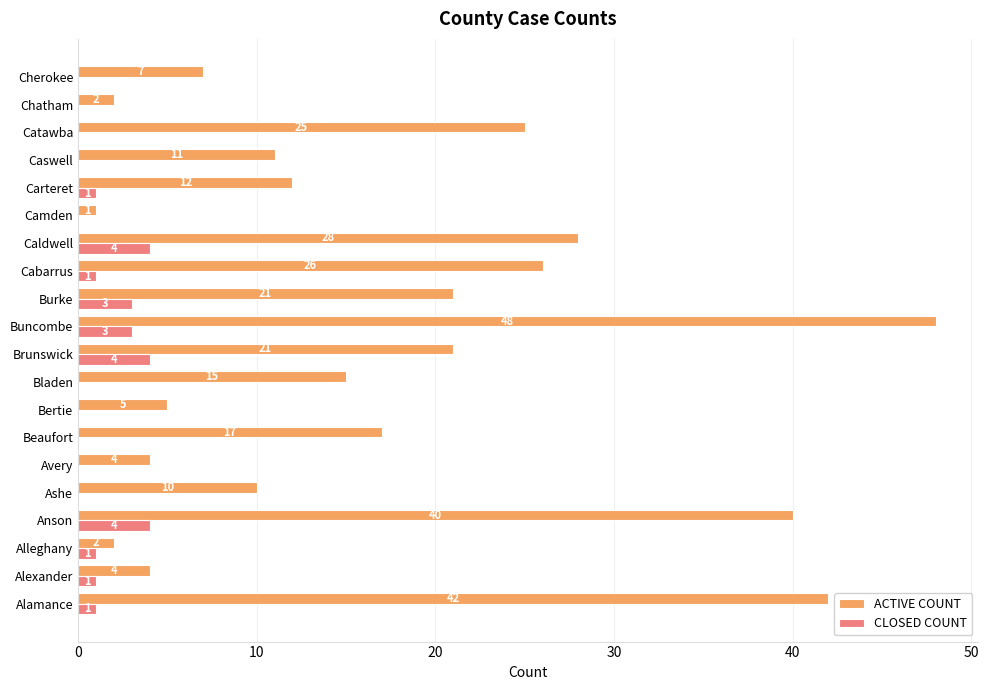

Count the number of categories in the chart.

20